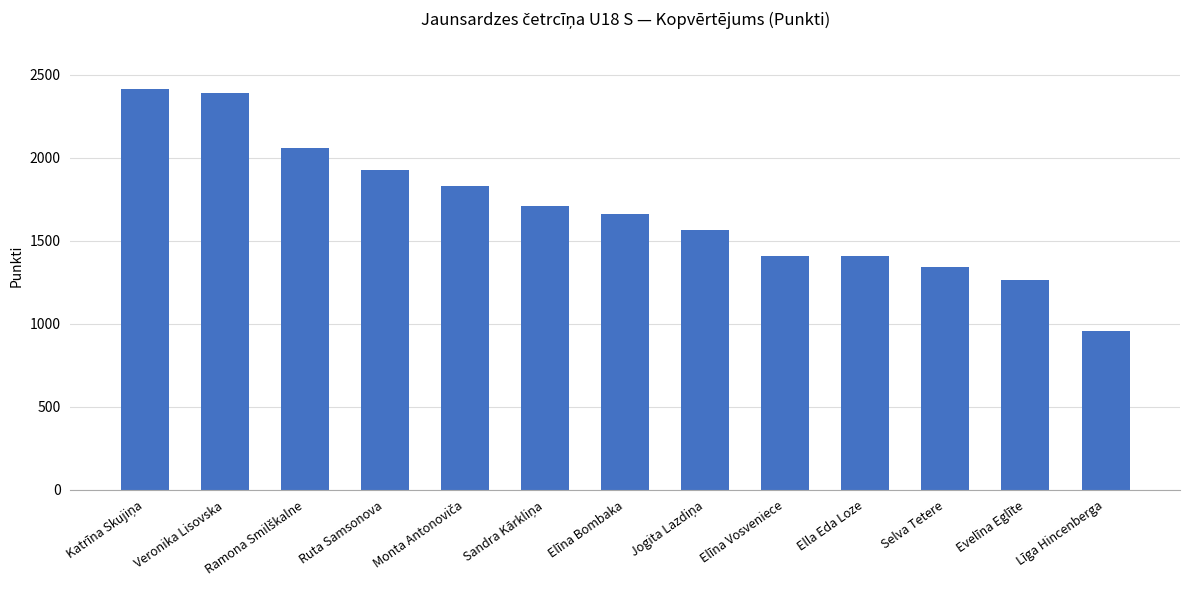

Is it true that the value at Selva Tetere is 2398?

False